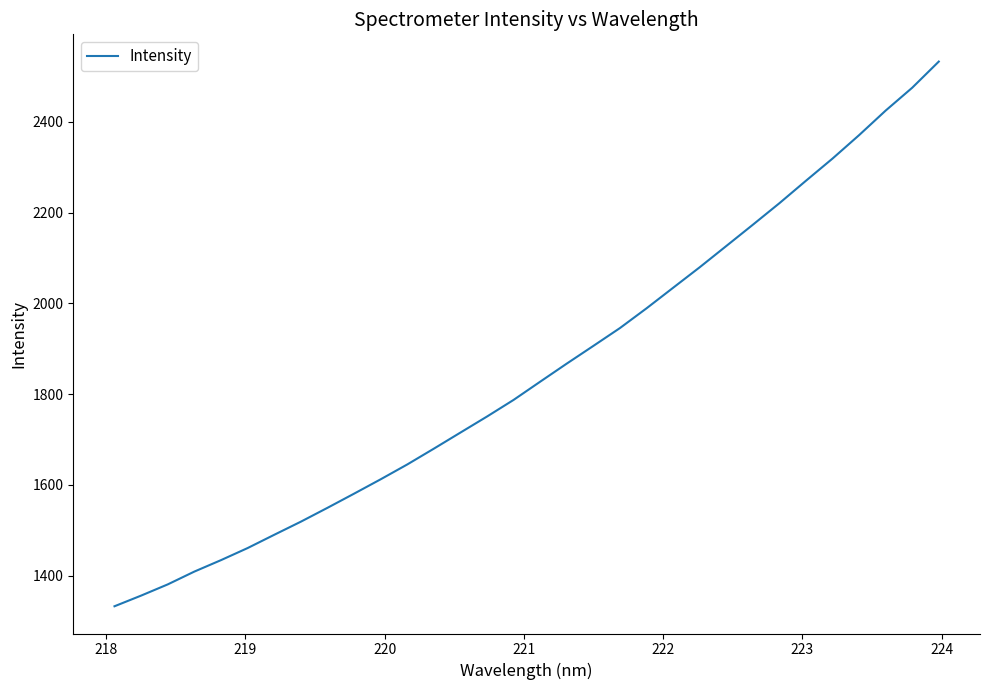

What is the difference between the maximum and minimum values?

1199.9